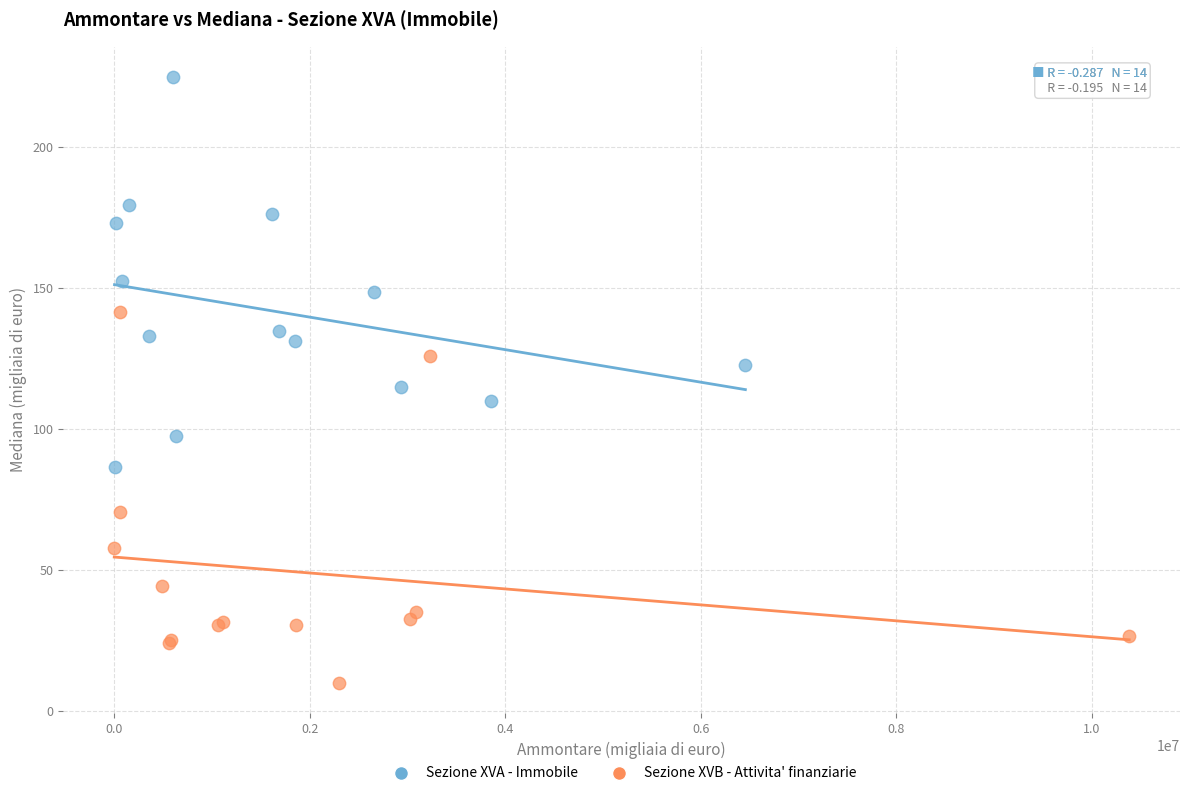

What are all the series names shown in the legend?

Sezione XVA - Immobile, Sezione XVB - Attivita' finanziarie